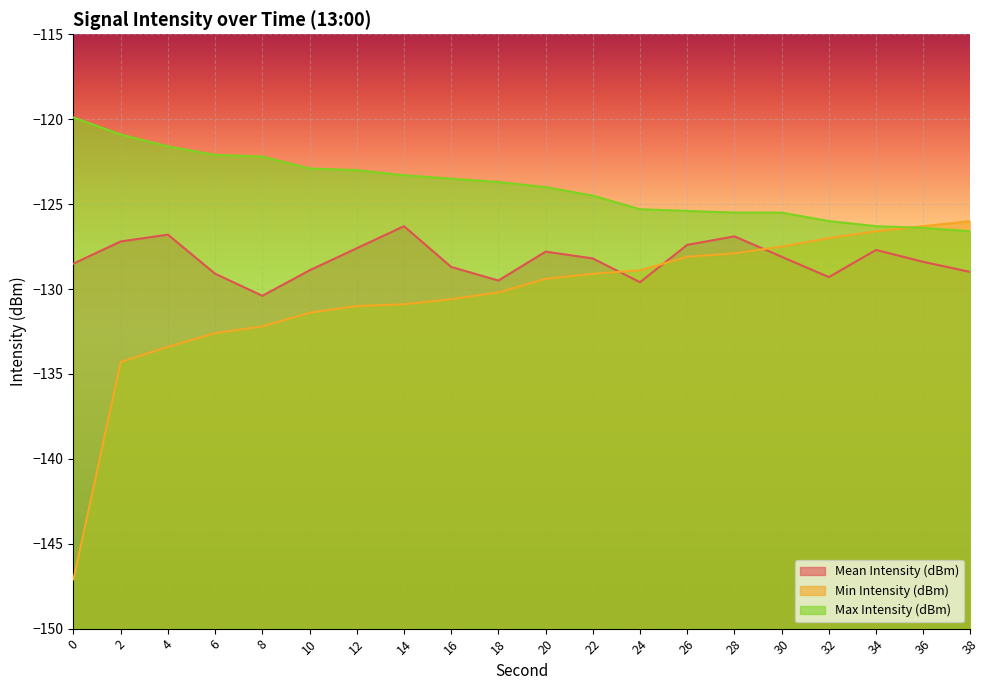

Which series has the largest range (max minus min)?

Min Intensity (dBm)